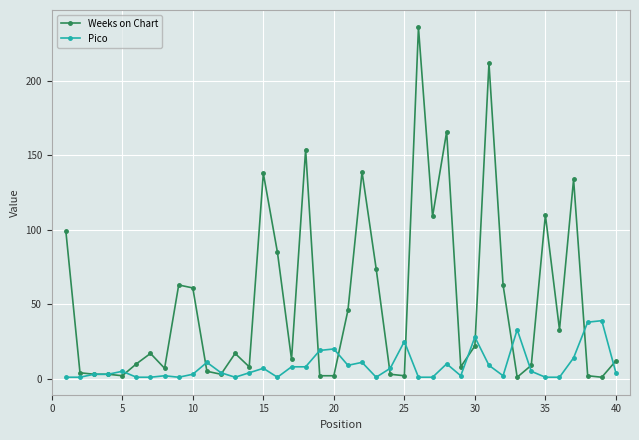

Which series has the largest range (max minus min)?

Weeks on Chart